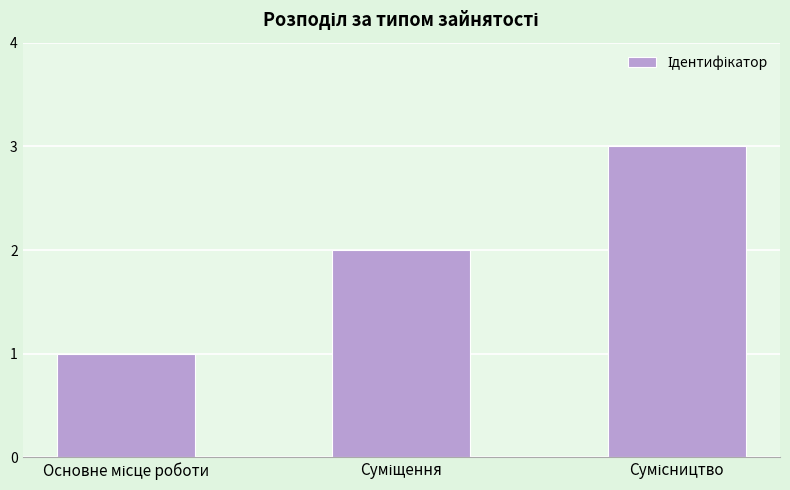

What is the sum of all values?

6